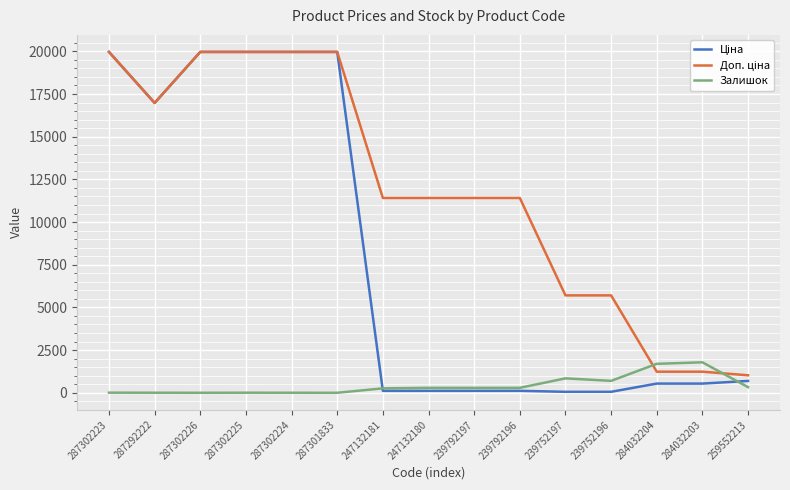

The Залишок series shows 3.0 at 287302224. True or false?

True